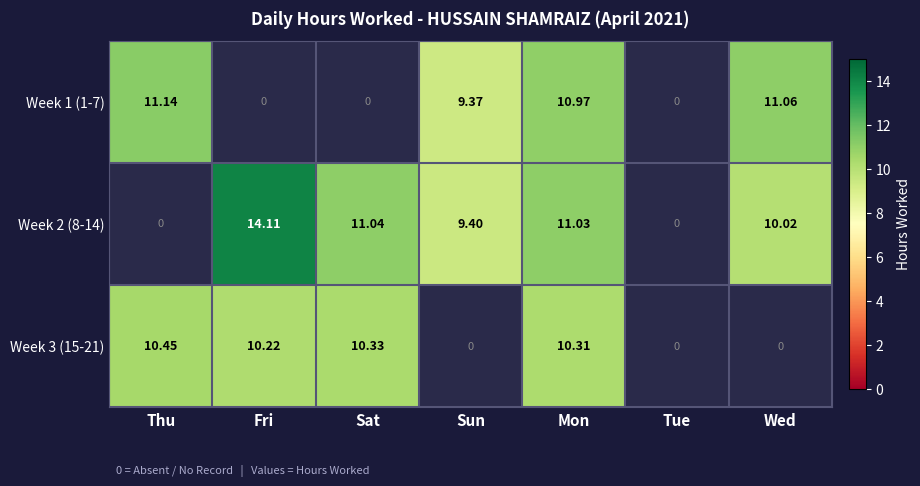

Which category has the highest value in the Week 2 (8-14) series?

Fri